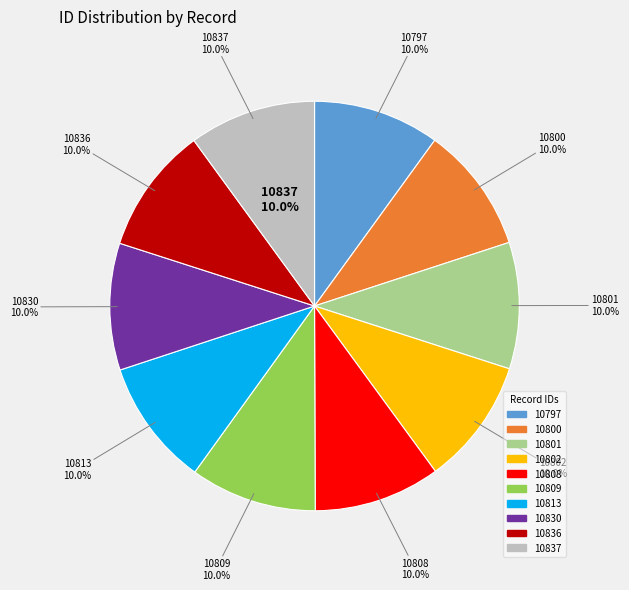

Is there a majority slice in this chart?

No